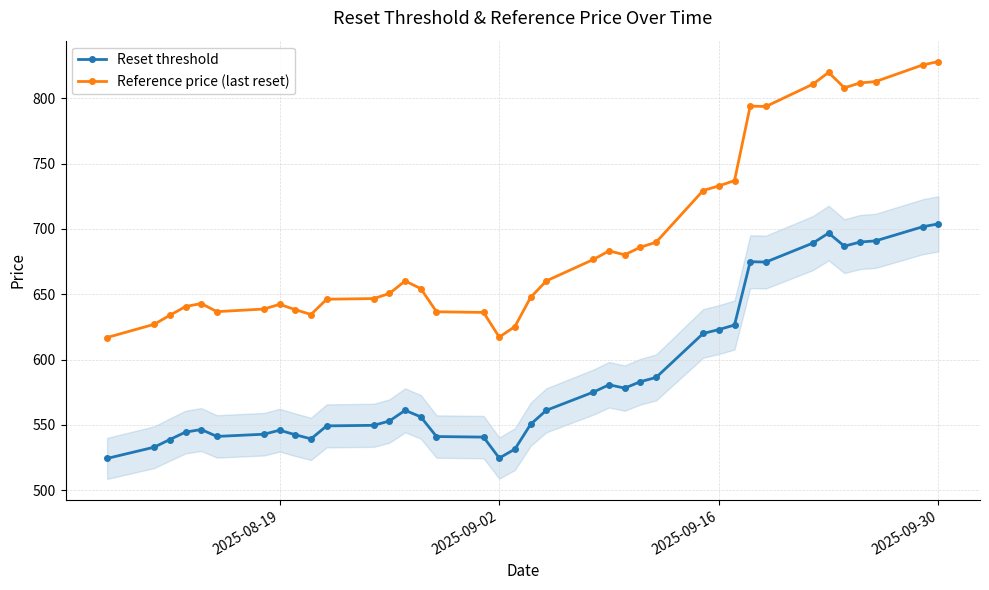

True or false: Reset threshold and Reference price (last reset) intersect in this chart.

False